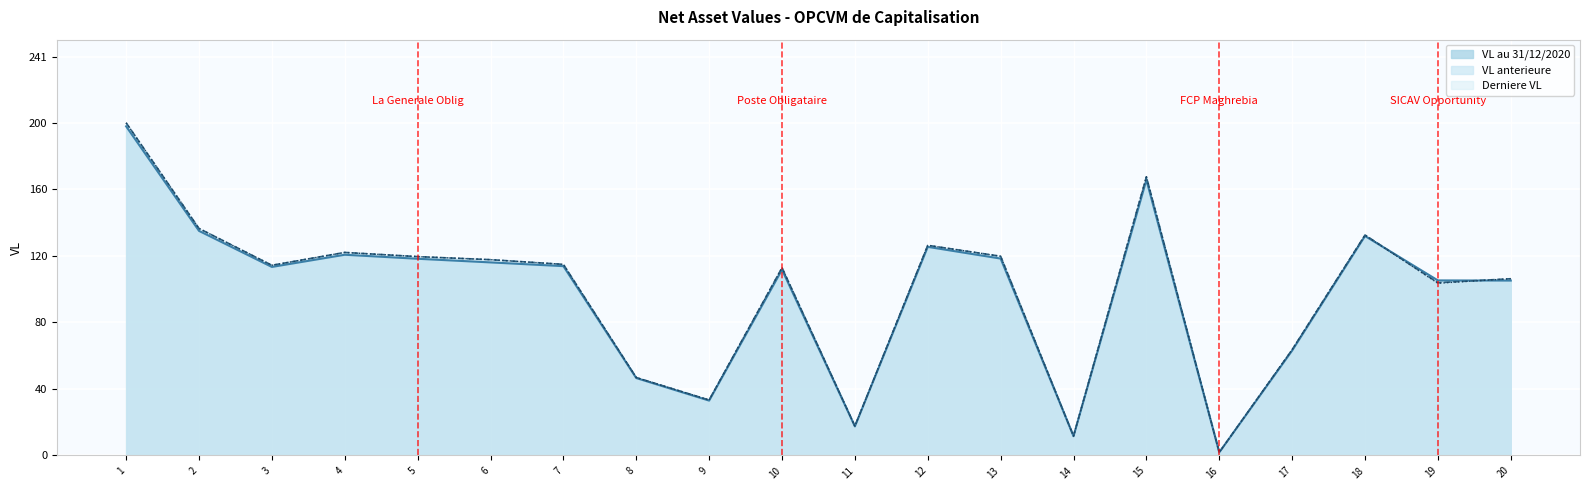

What is the maximum value for VL anterieure?

200.9